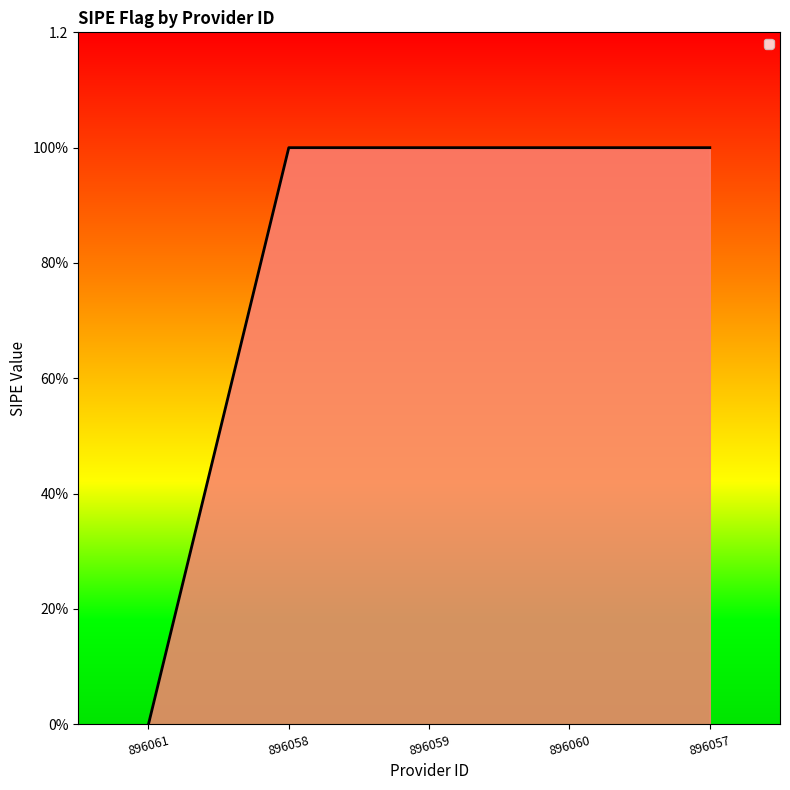

Does the chart display data point markers on the line(s)?

No